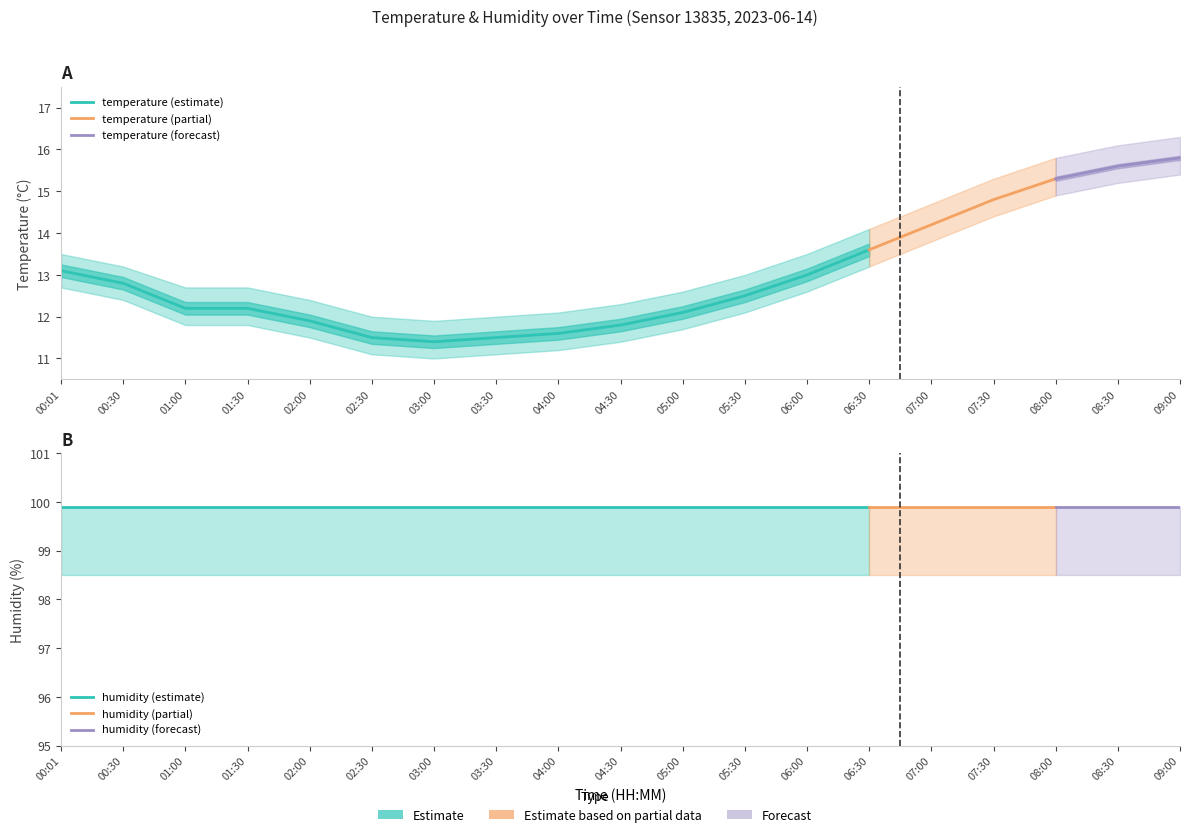

How many lines are shown in the chart?

6